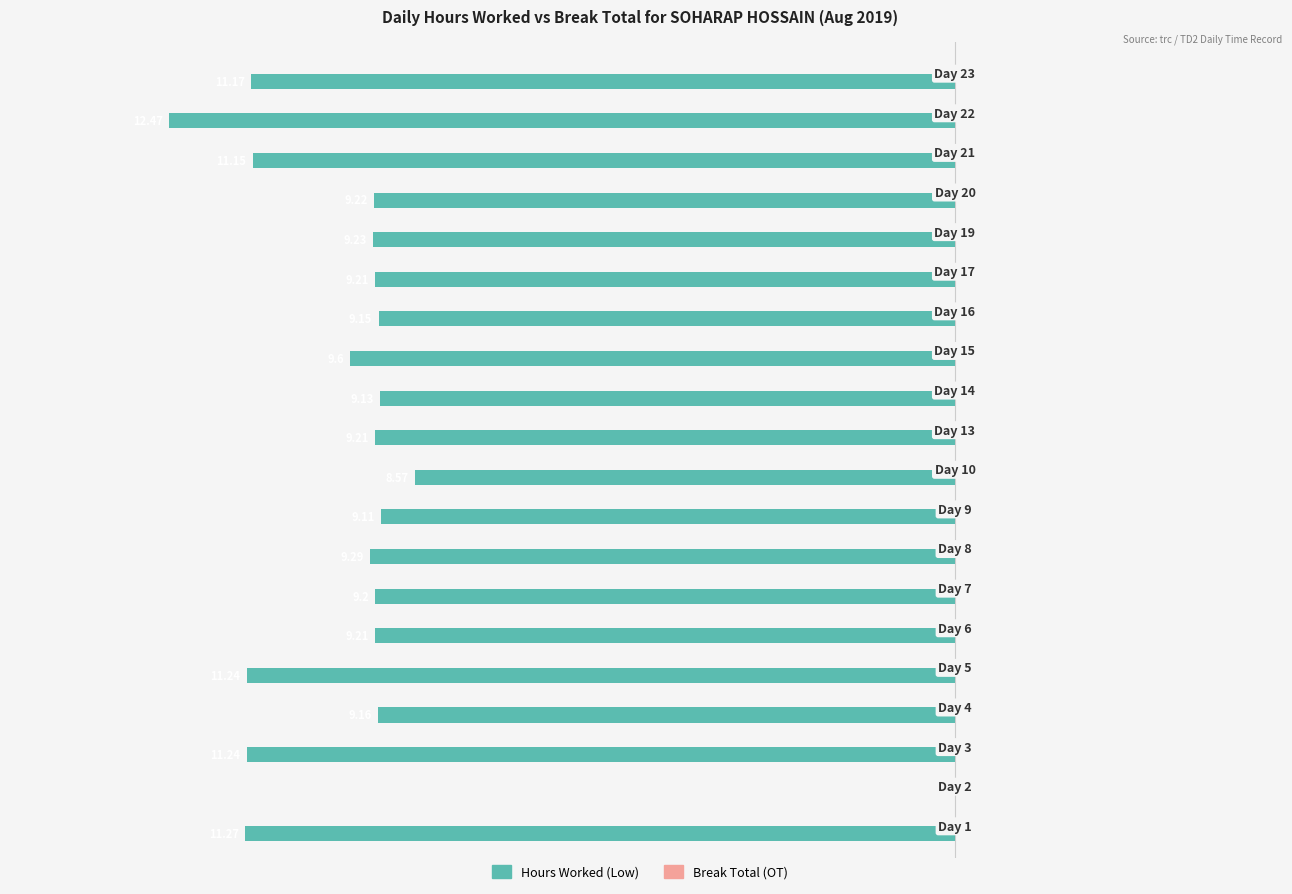

Are the bars horizontal?

Yes